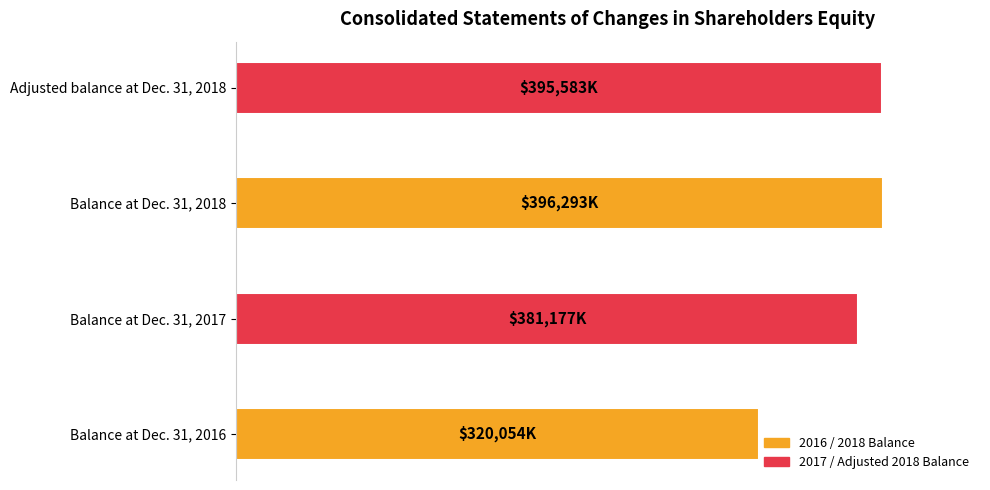

Are the bars horizontal?

Yes